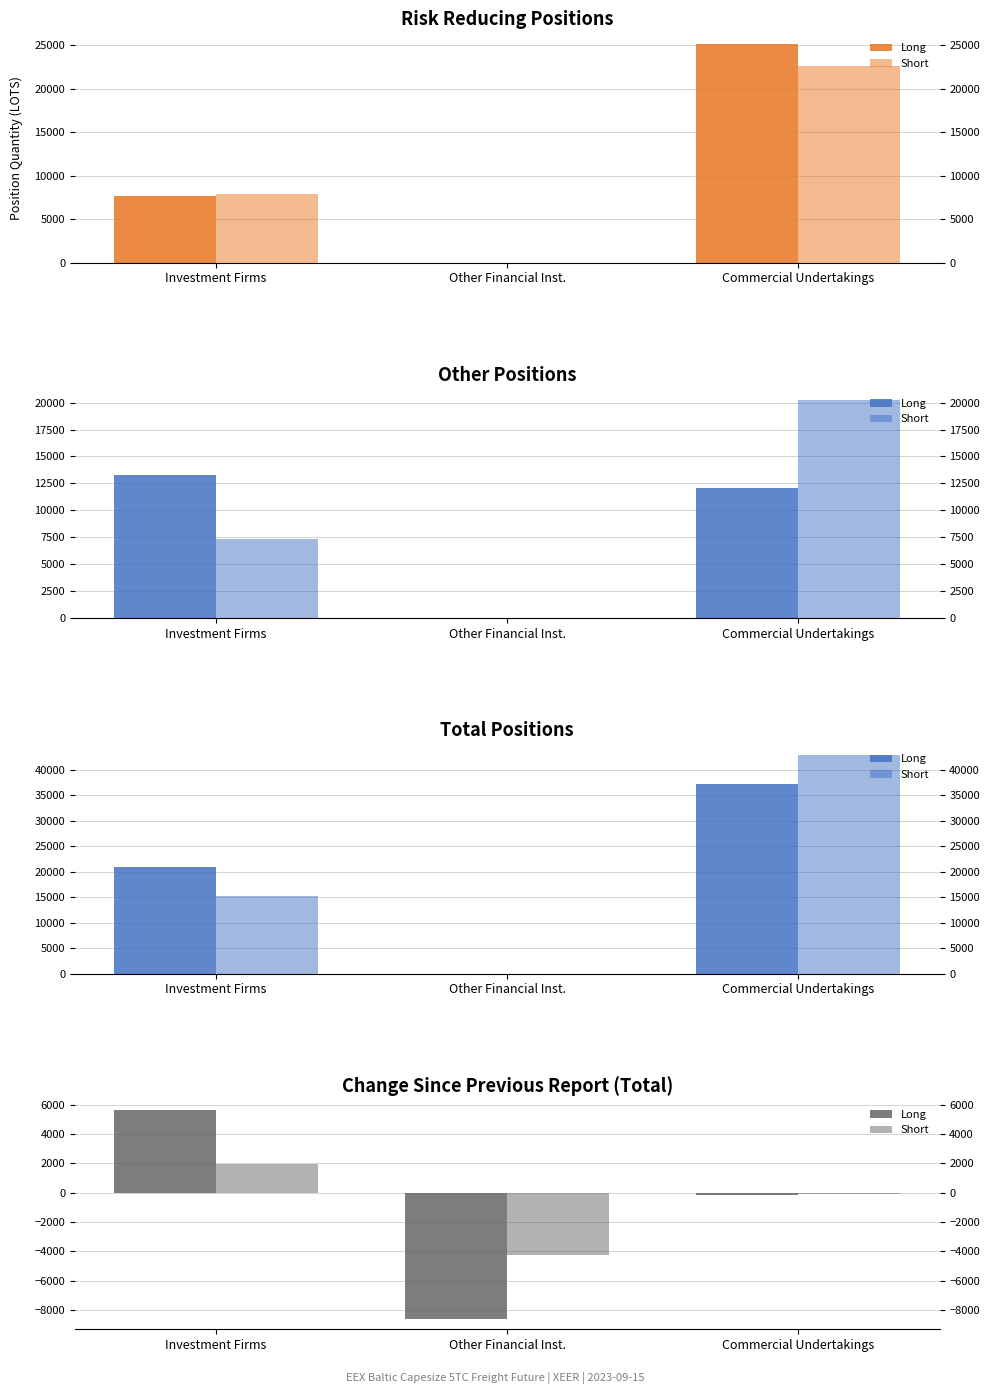

What position from the left is Investment Firms?

1